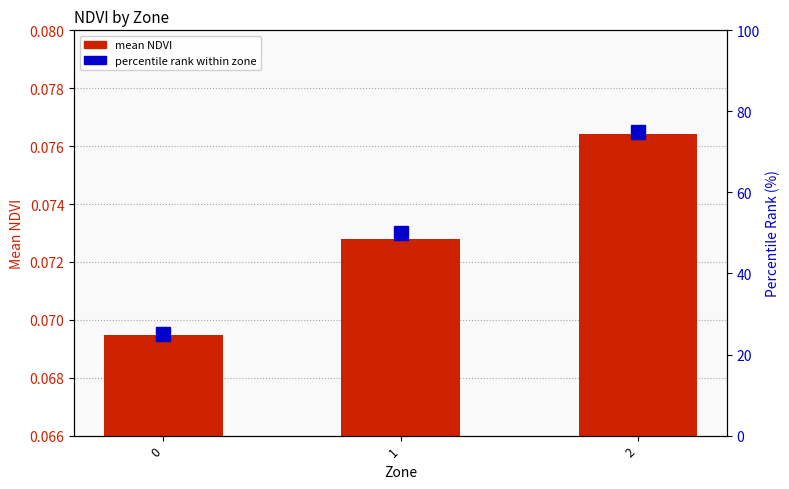

List the series in order of their overall mean, lowest first.

mean NDVI, percentile rank within zone